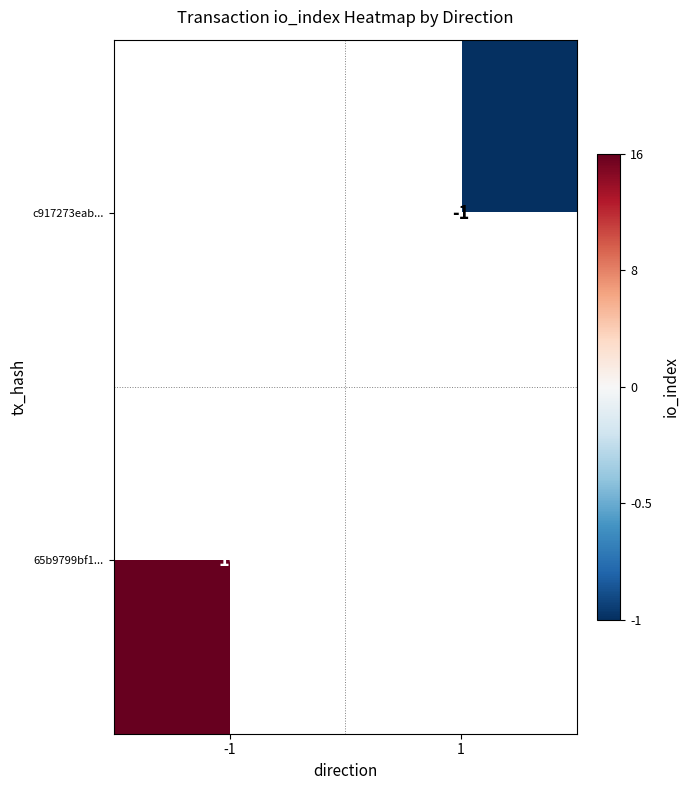

Is it true that 65b9799bf1... equals 16 at -1?

True